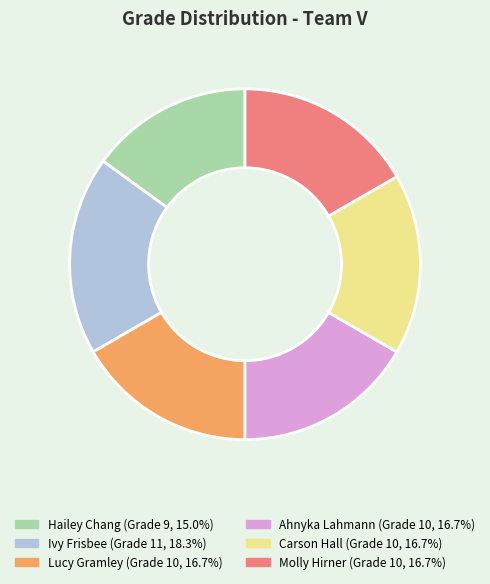

How many segments does this pie chart have?

6